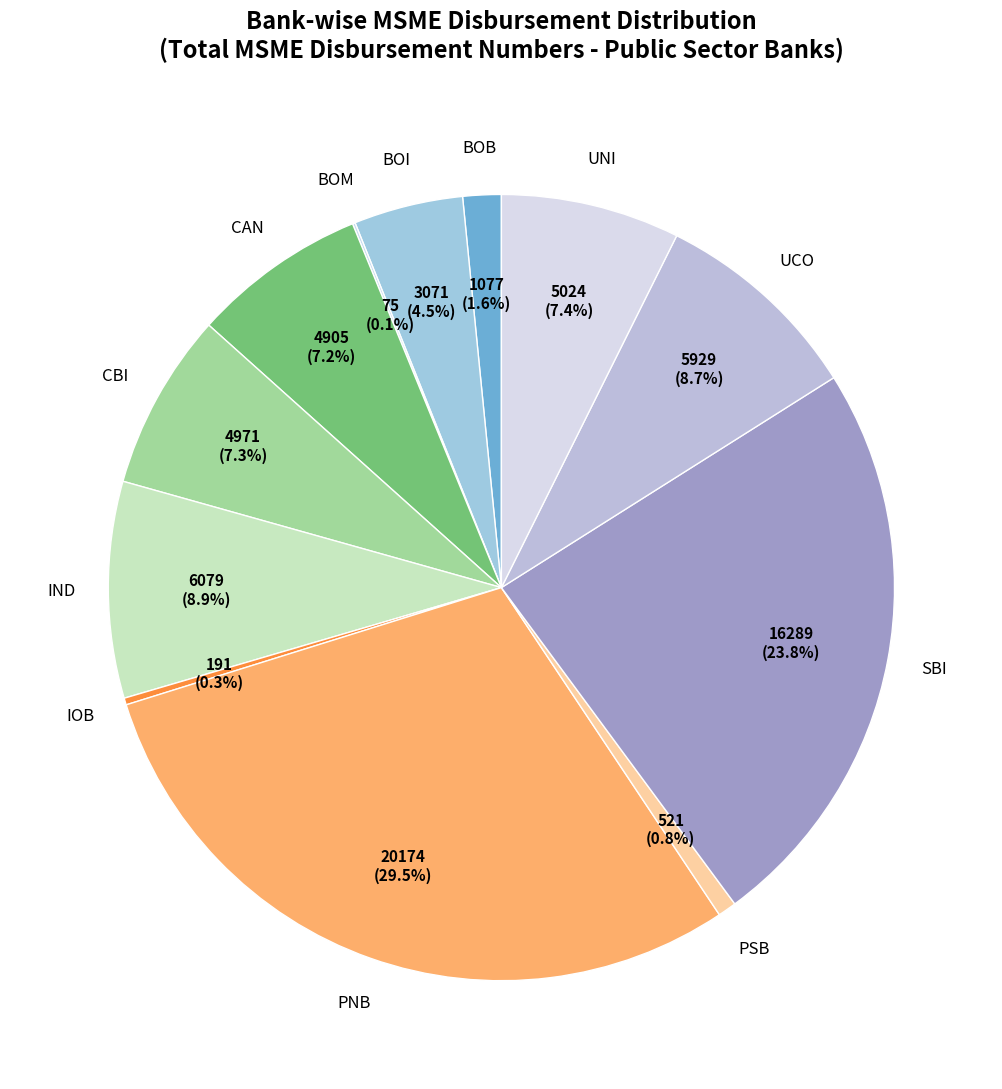

Do IOB and CBI together represent more than half of the pie?

No